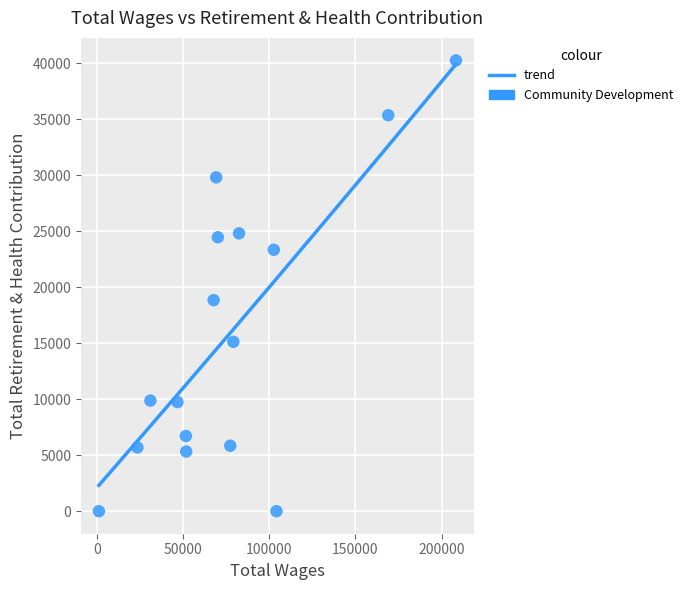

What Y value in the scatter plot is closest to 20133?

18853